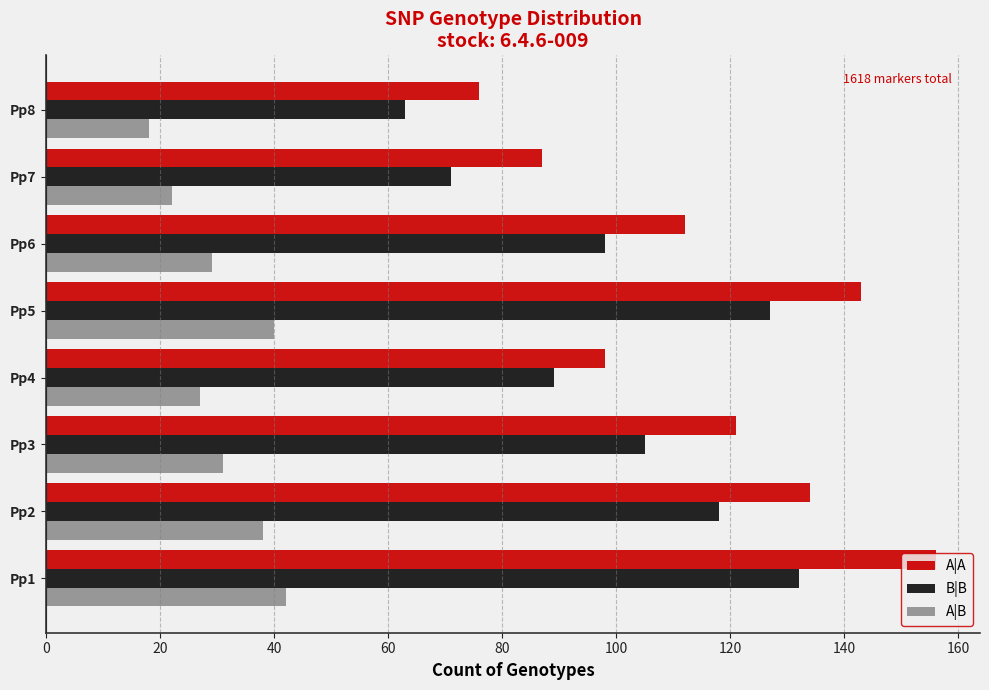

Is it true that B|B equals 63 at Pp8?

True